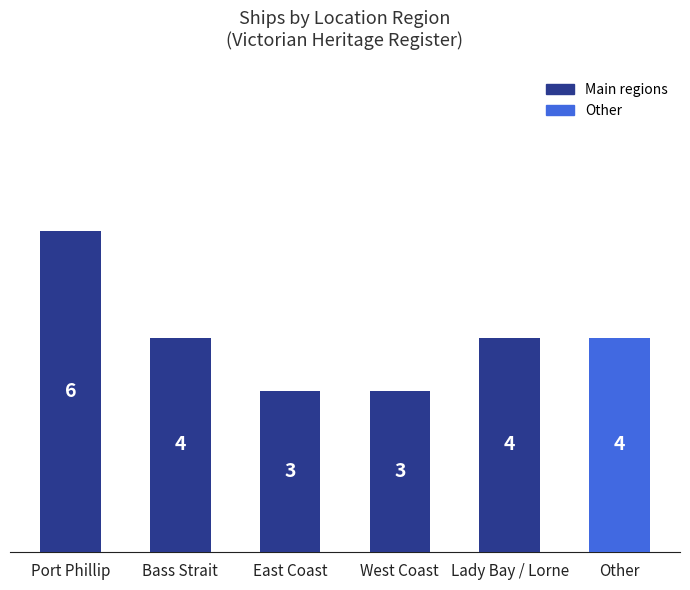

How many values are between 3 and 4?

5